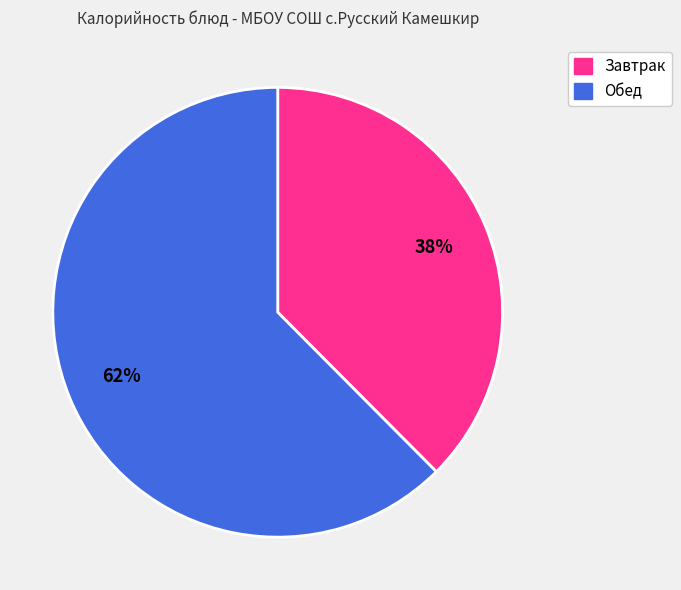

Is there any slice that represents more than half of the pie?

Yes